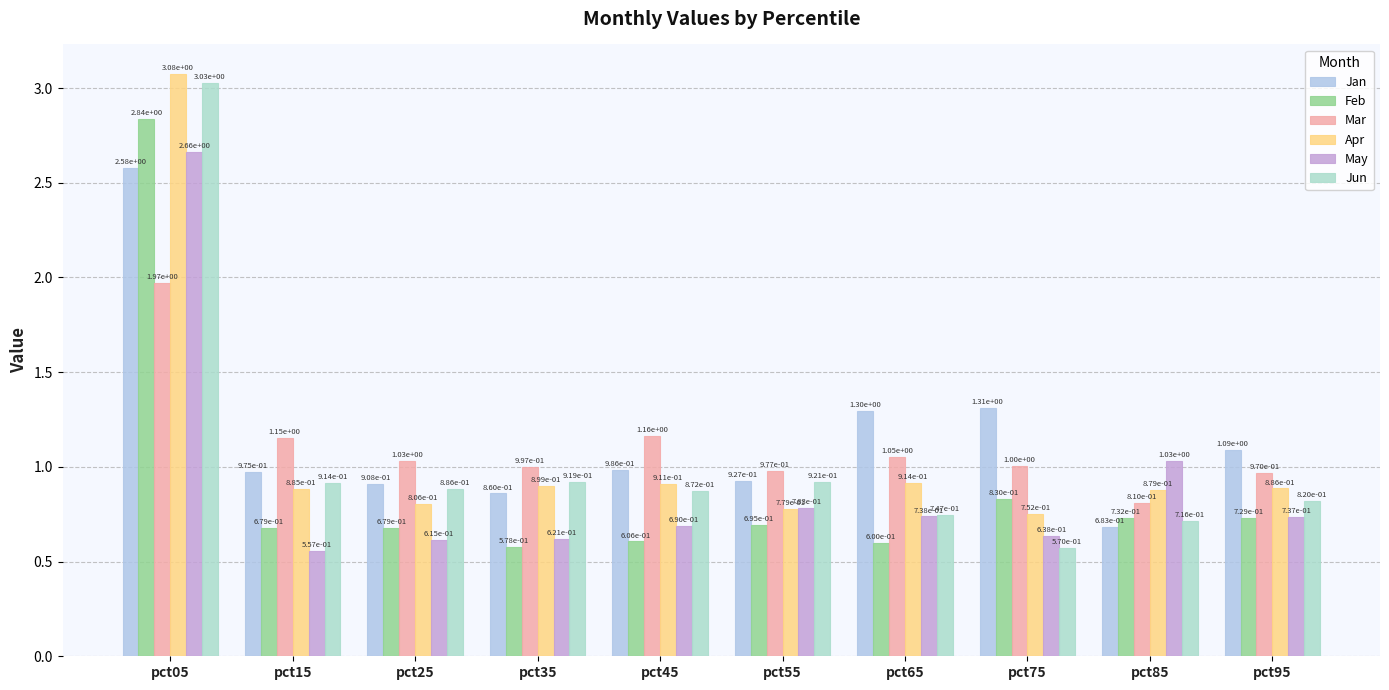

At which category is the sum across all series the highest?

pct05